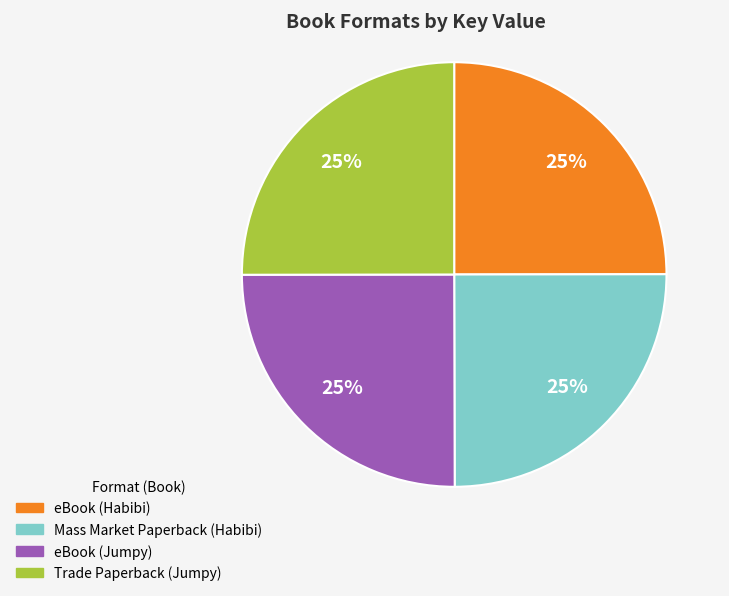

Is eBook (Jumpy) the majority of the pie?

No